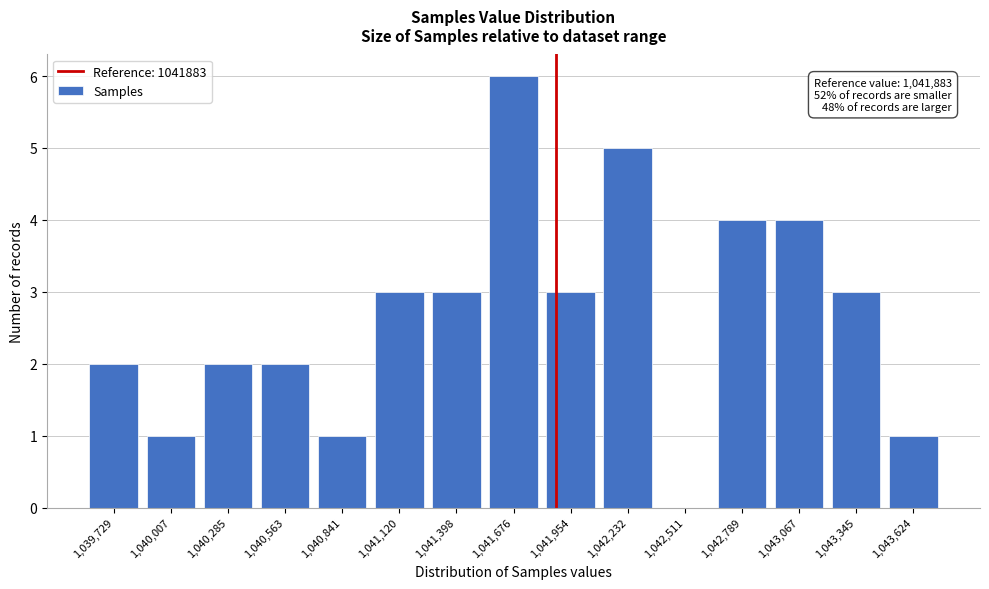

Which range on the x-axis has the tallest bar?

1041550 to 1041800